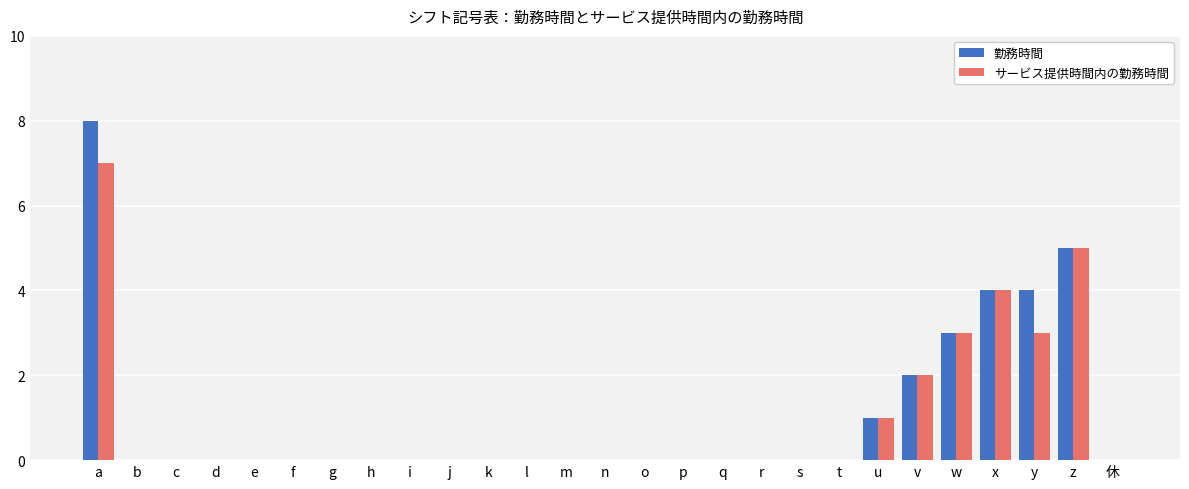

Is the value of 勤務時間 at r greater than the value of サービス提供時間内の勤務時間 at a?

No